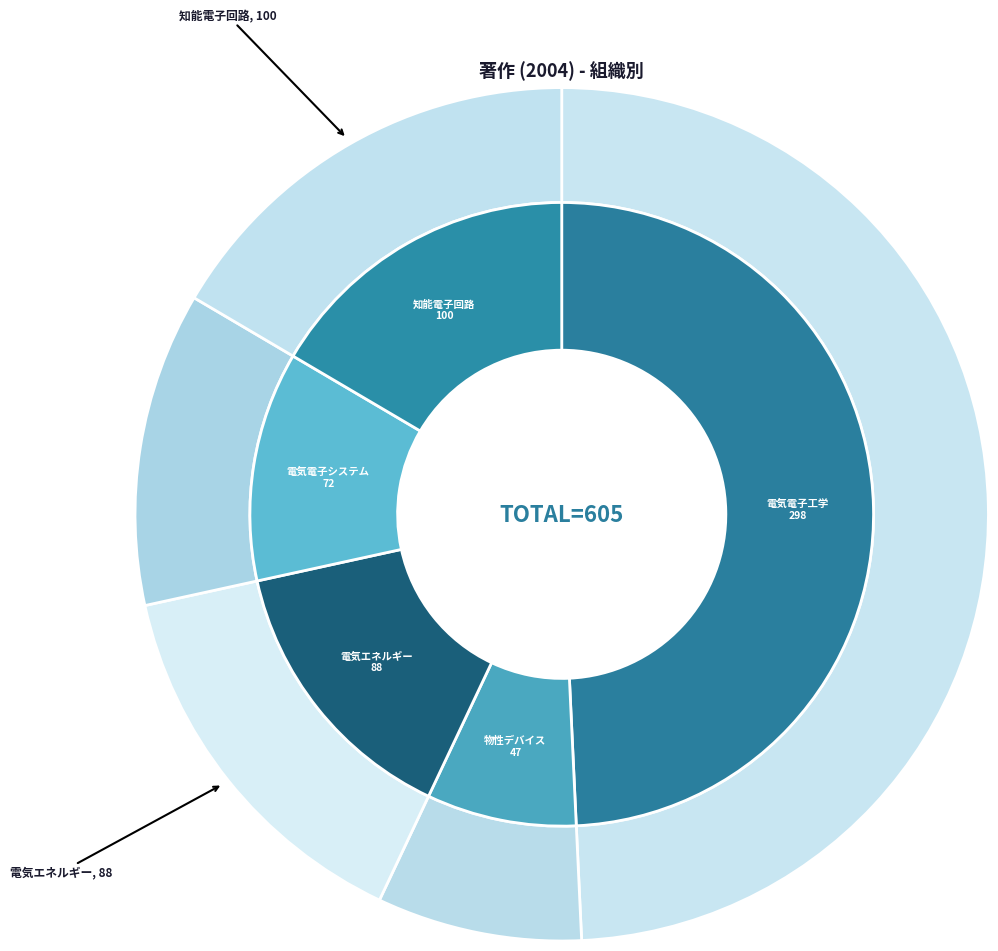

How many slices are in this pie chart?

5